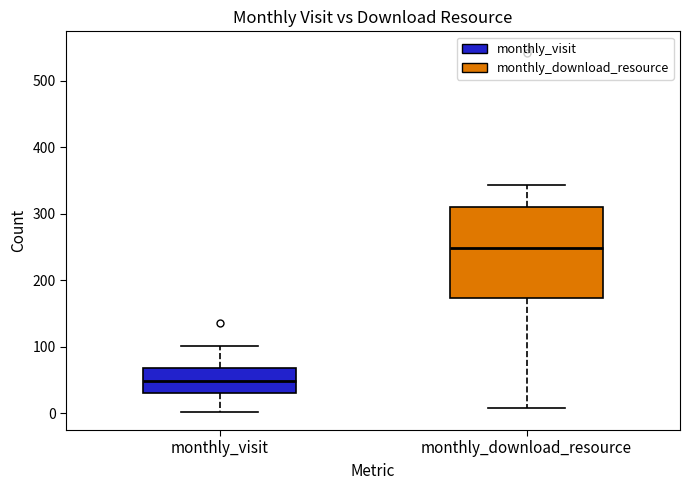

Which box is the tallest, from its lower edge to its upper edge?

monthly_download_resource